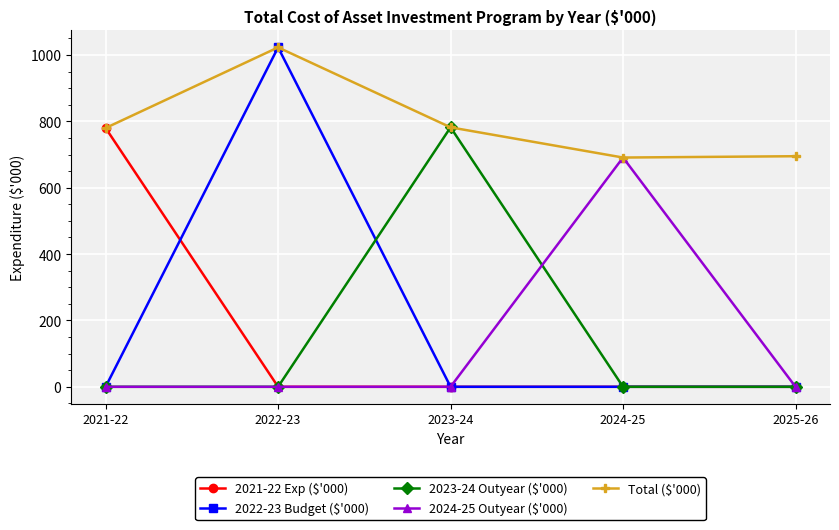

How many distinct data groups are displayed?

5